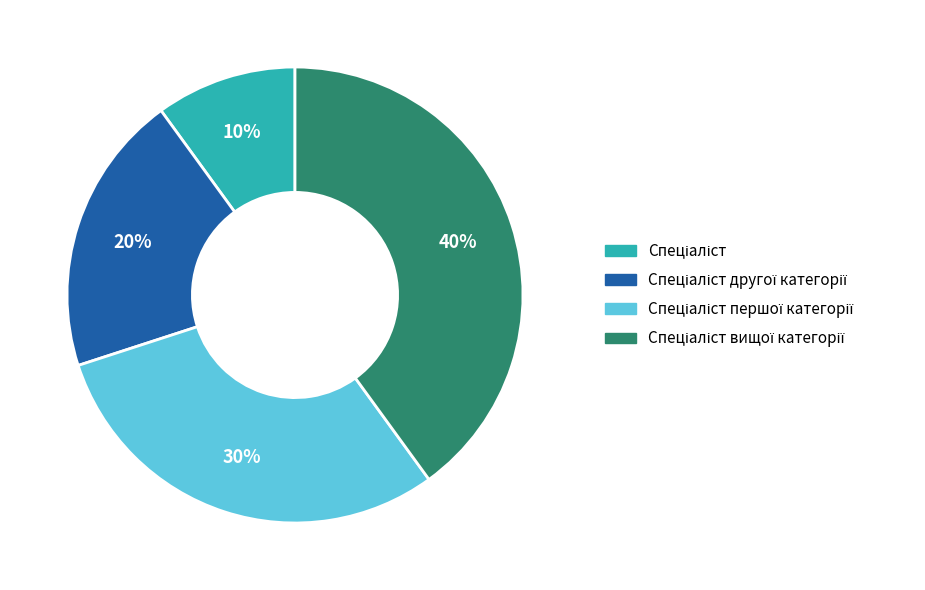

To the nearest percent, what is the difference between the largest and smallest slice percentages?

30%